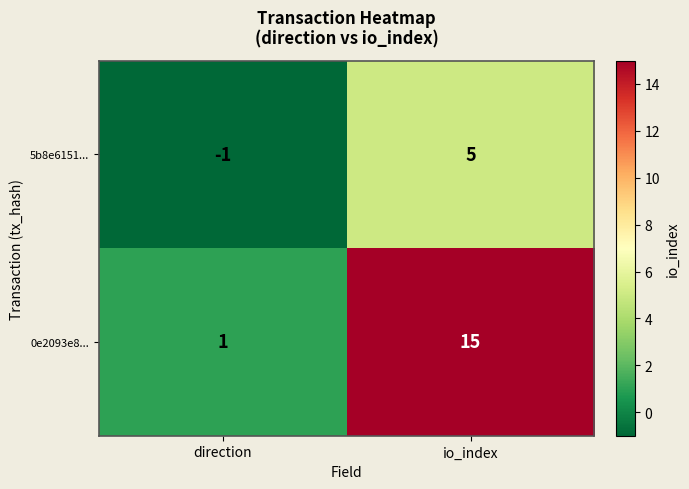

Which series has the widest spread of values?

0e2093e8...